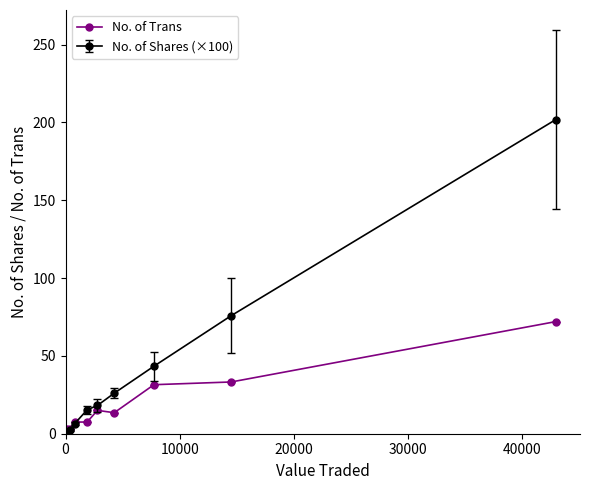

What is the value of the No. of Trans point at the 7th from the left?

13.5